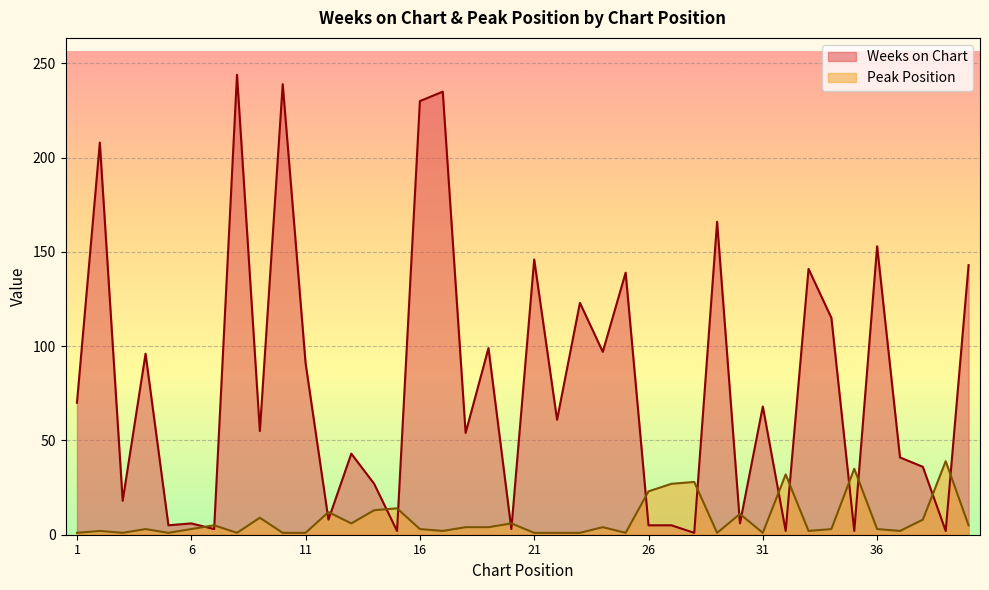

What is the minimum value for Weeks on Chart?

1